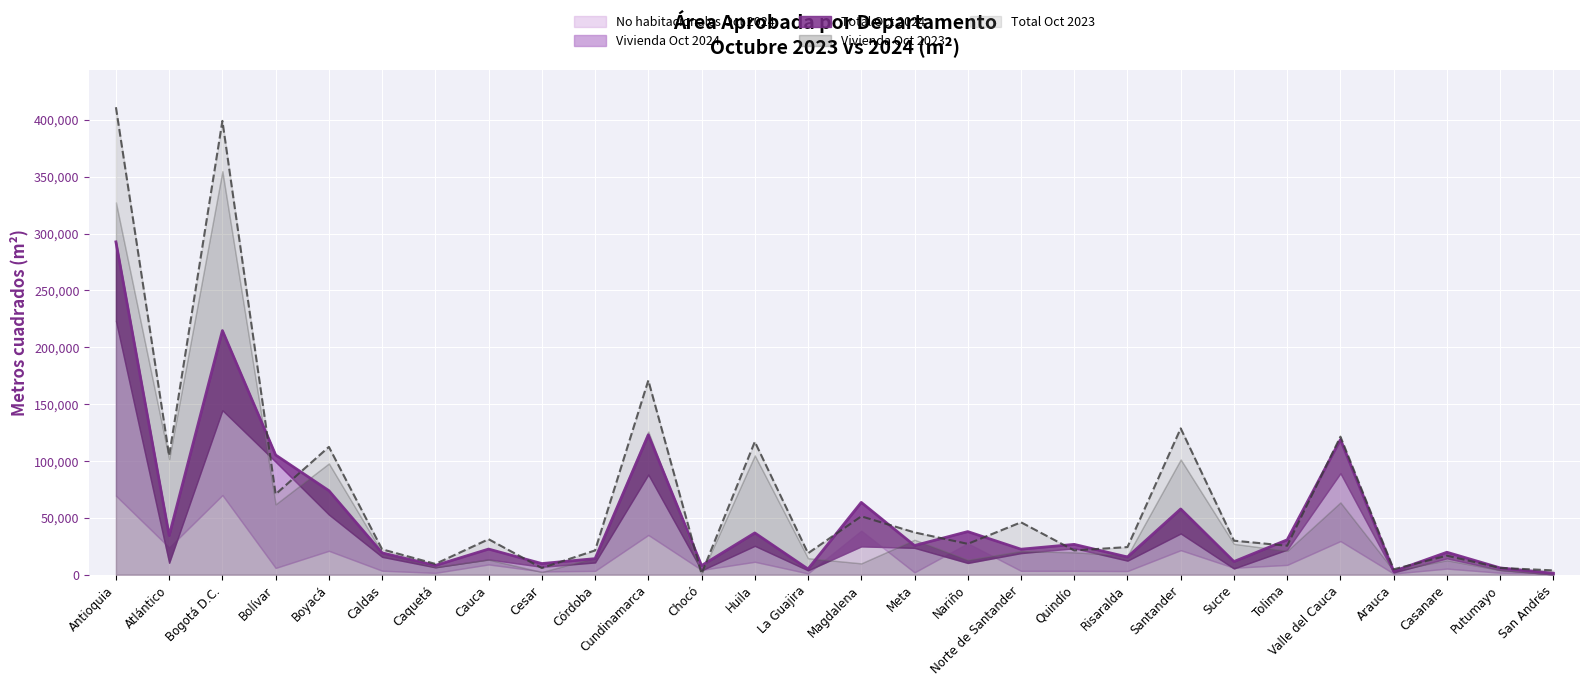

At which category does Vivienda Oct 2023 reach its first local valley?

Atlántico